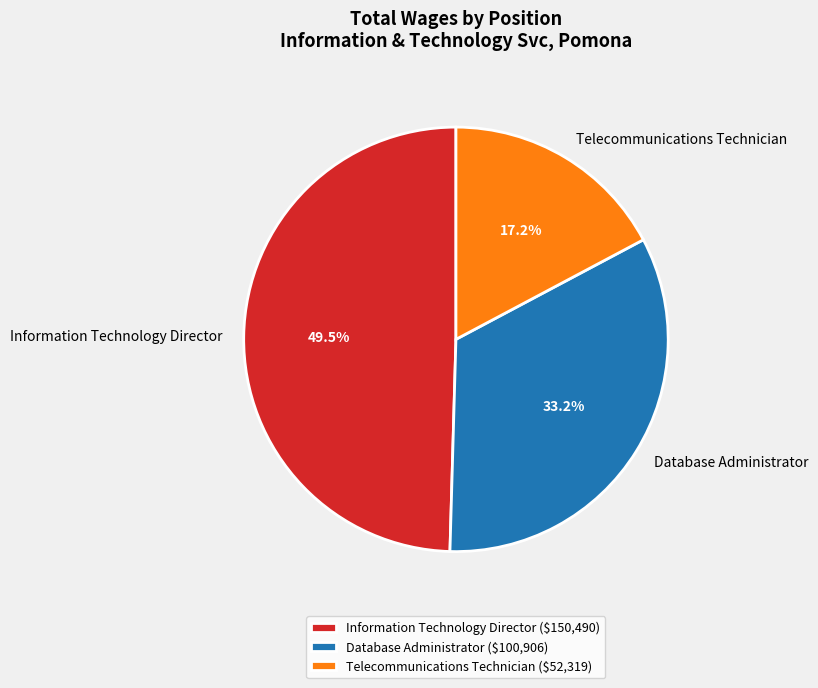

To the nearest percent, what is the difference between the Telecommunications Technician and Database Administrator slice percentages?

16%